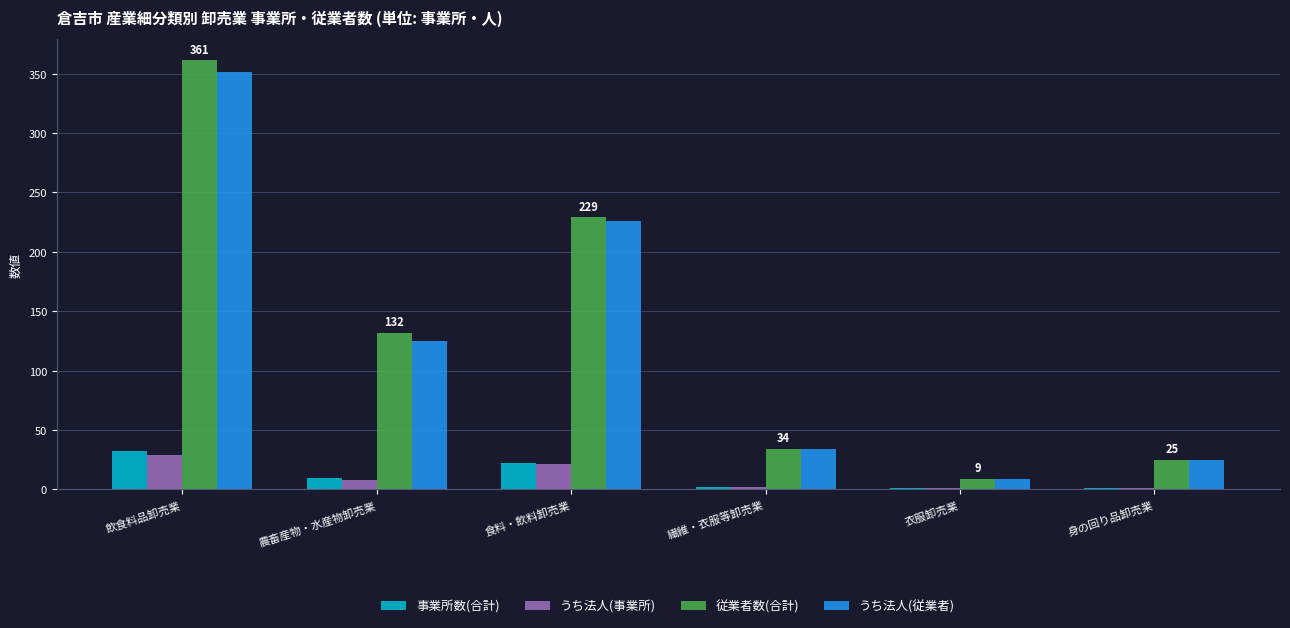

Count the number of categories in the chart.

6